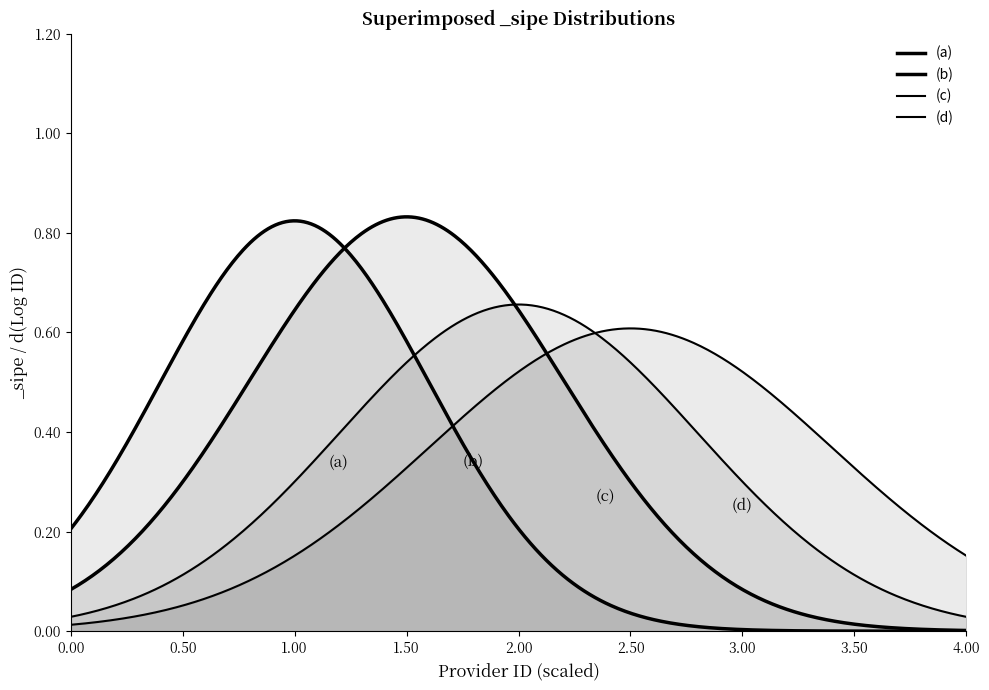

How many lines are shown in the chart?

4